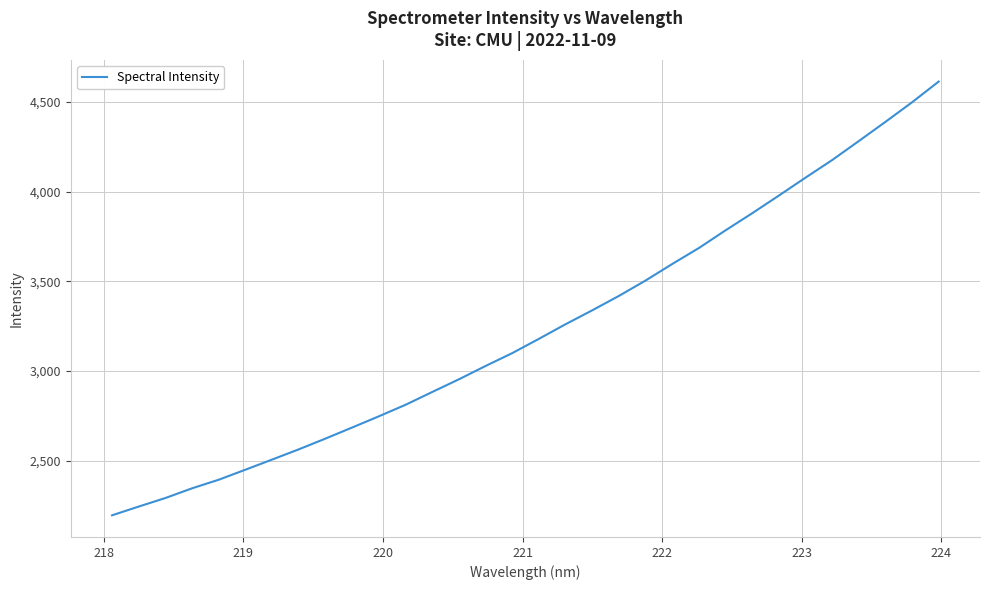

Reading left to right, transcribe all the data shown in this chart.

2196.9	2245.6	2293.3	2347.4	2395.2	2451.1	2507.5	2564.6	2624.5	2686.1	2748.5	2812.7	2883.9	2954.6	3028.8	3100.4	3180.0	3261.4	3338.8	3419.0	3504.7	3596.8	3685.7	3784.2	3879.4	3977.7	4077.6	4175.5	4281.3	4388.2	4497.4	4612.8